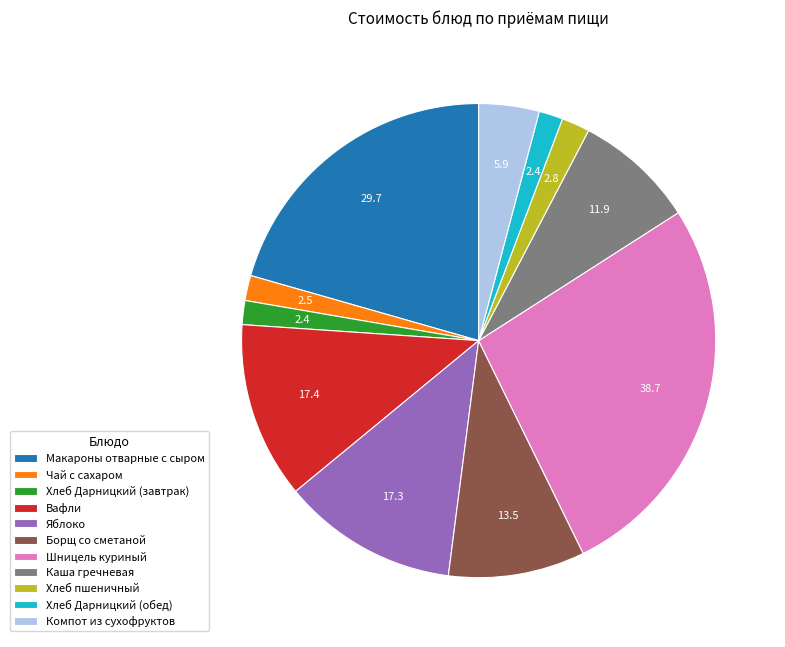

Which slice is the largest?

Шницель куриный